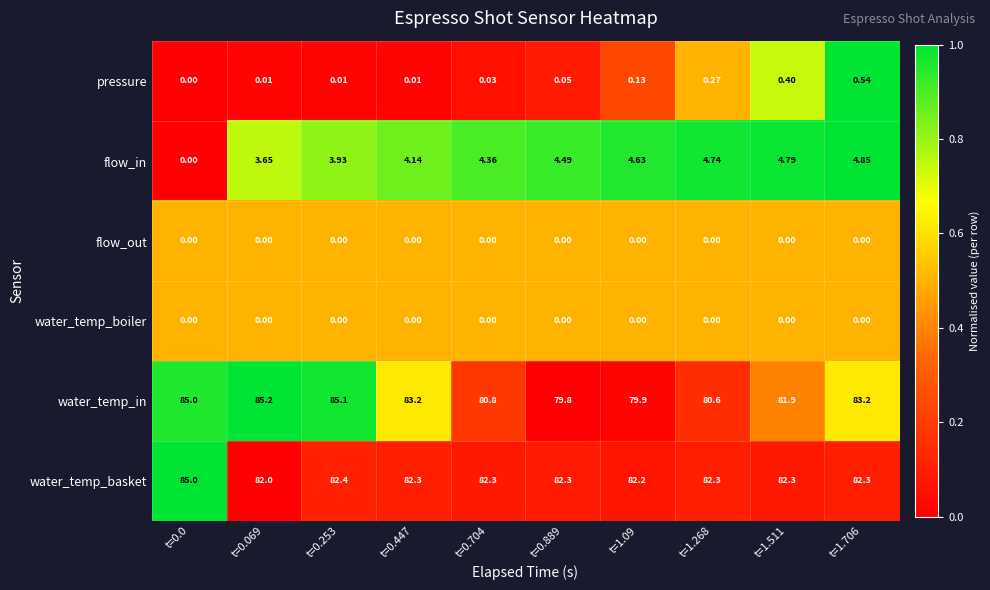

Which series changed the most between t=0.253 and t=1.09?

water_temp_in